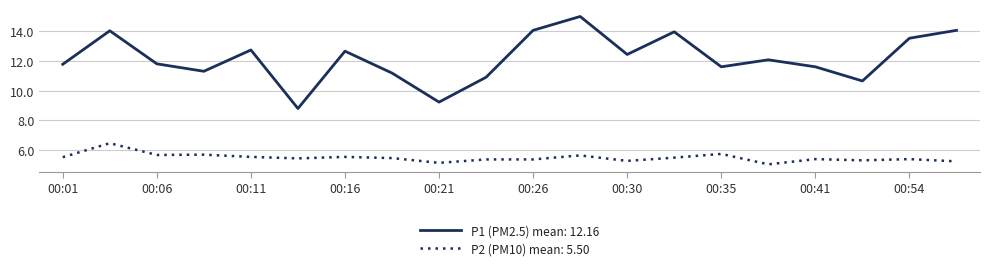

Rank the series by their average value, from highest to lowest.

P1 (PM2.5) mean: 12.16, P2 (PM10) mean: 5.50